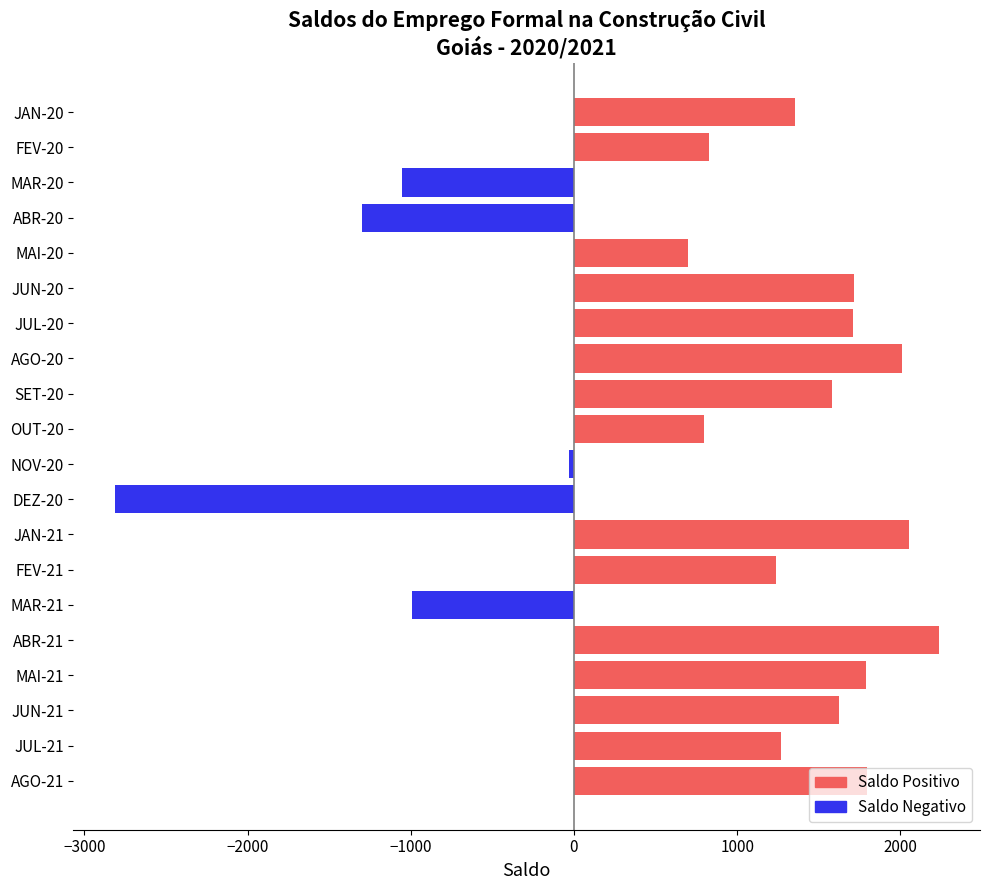

Which label corresponds to the largest value in the chart?

ABR-21